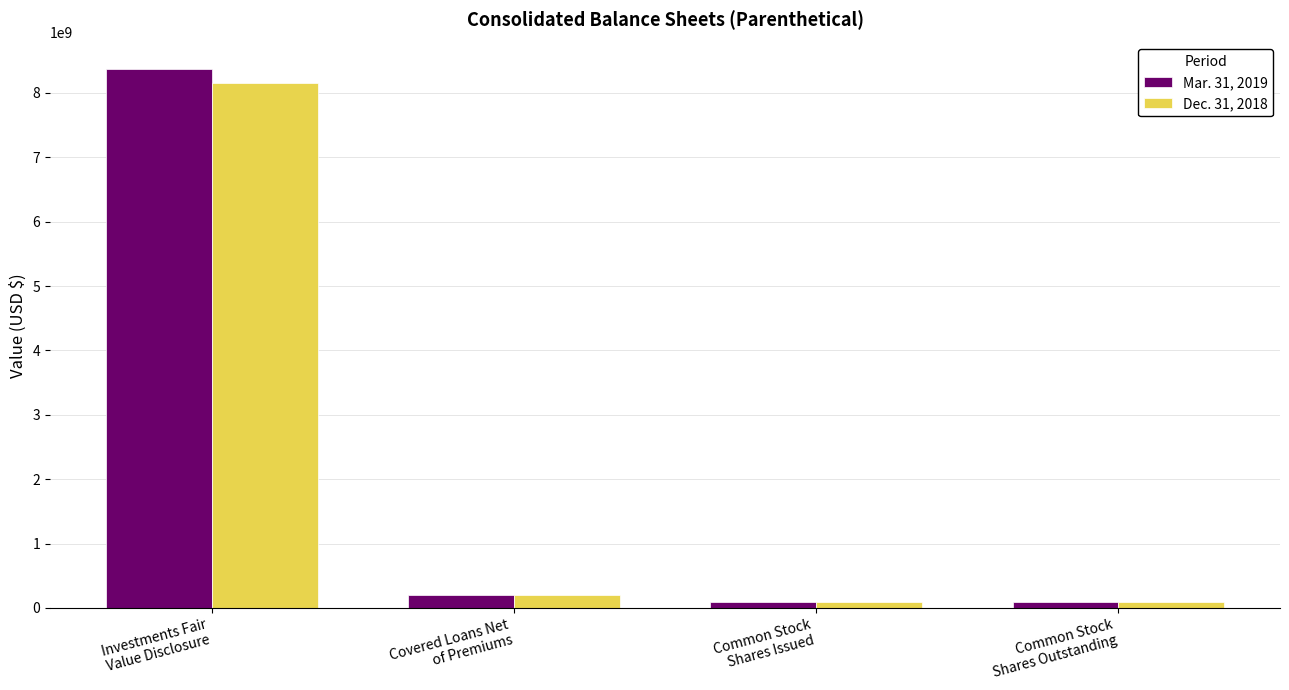

What is the difference between the Dec. 31, 2018 values at Investments Fair
Value Disclosure and Common Stock
Shares Issued?

8057736626